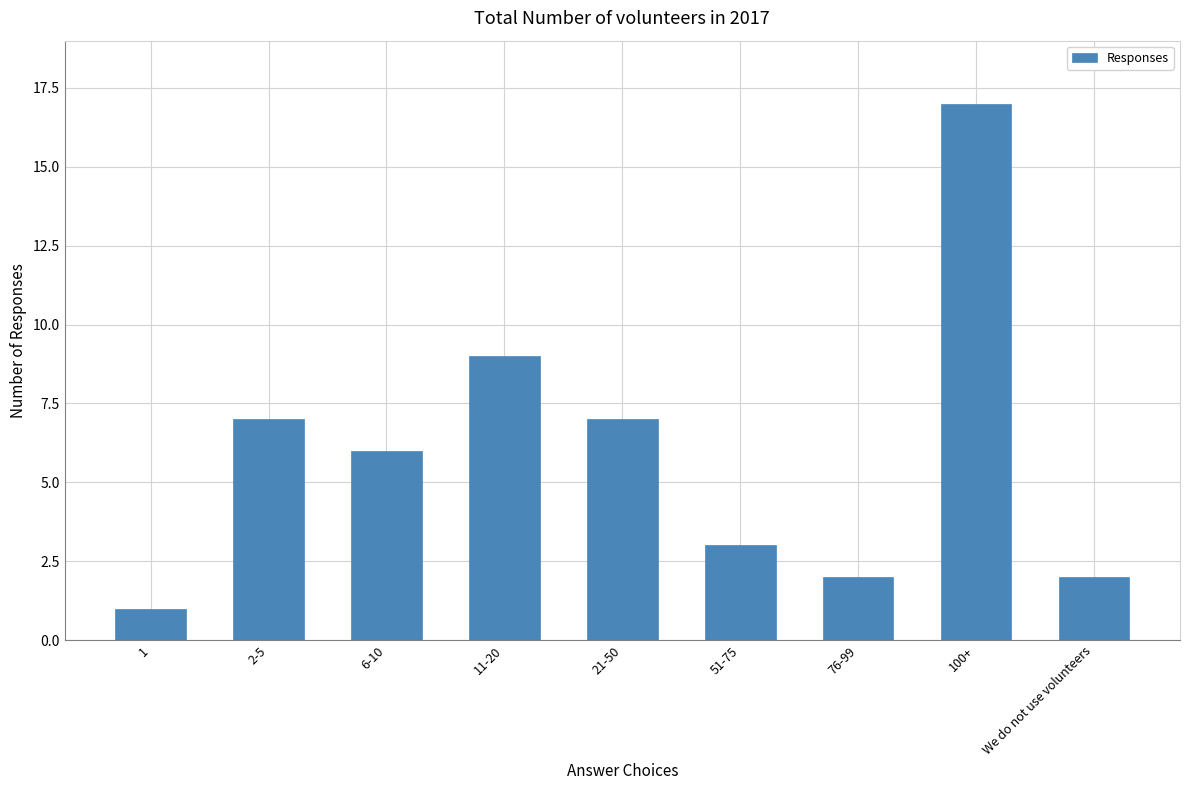

What is the value of the 2nd bar from the left?

7